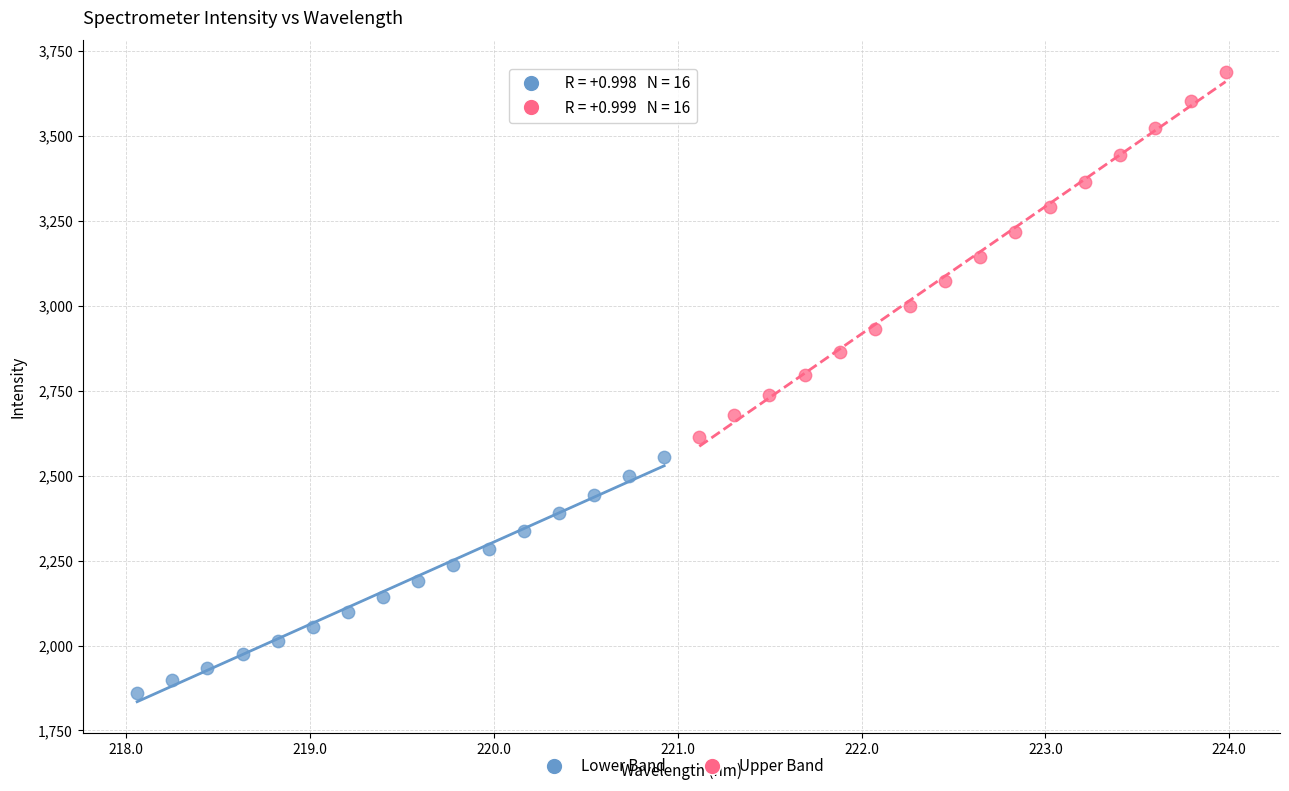

Which series reaches the minimum Y coordinate?

Lower Band